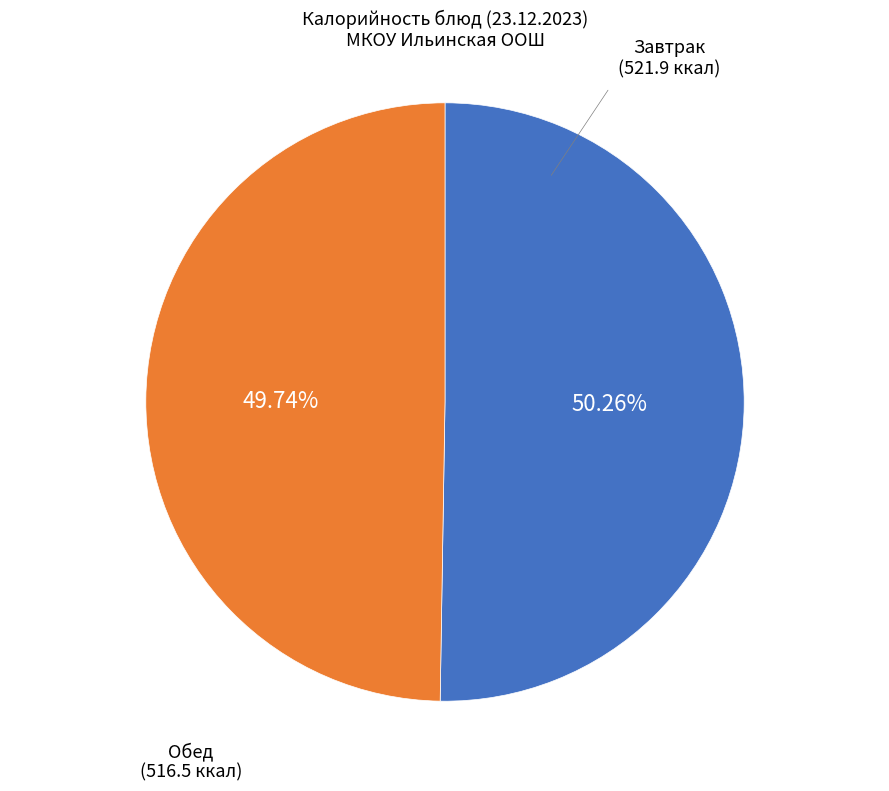

Does any single category account for the majority?

Yes